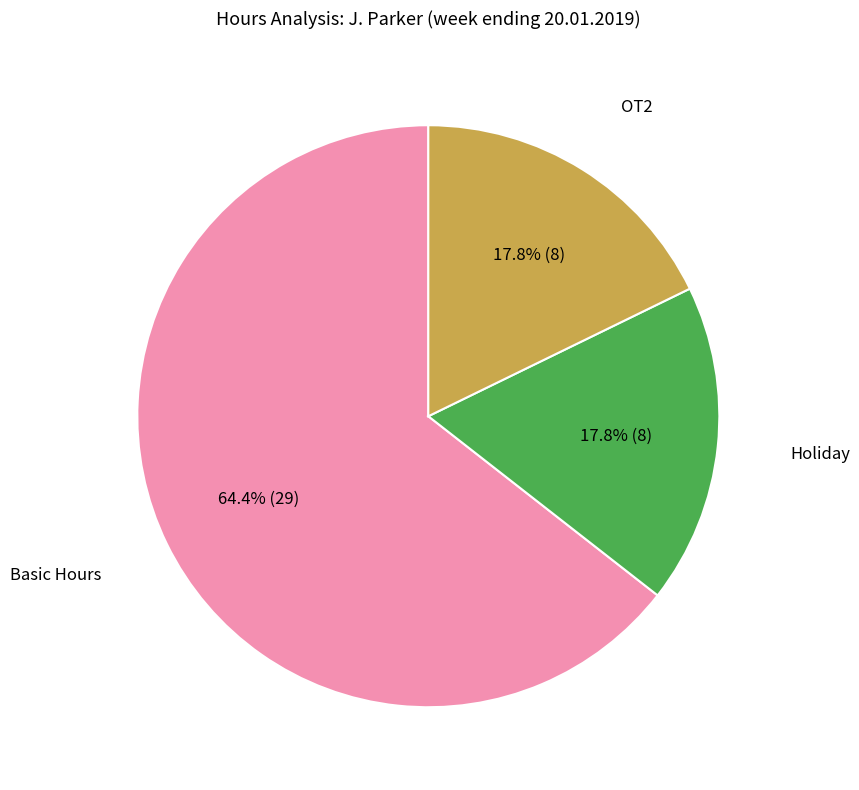

Does any single category account for the majority?

Yes